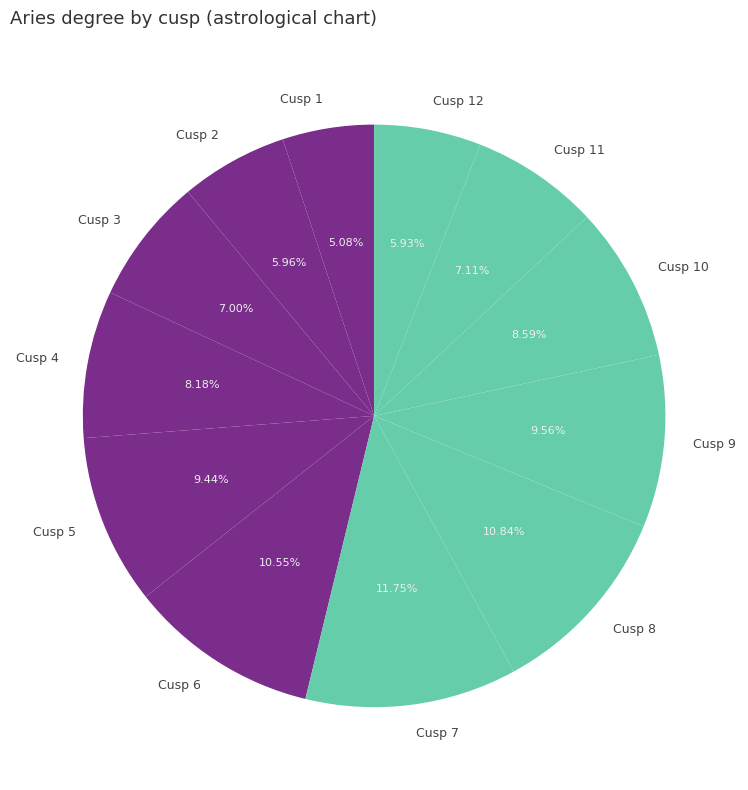

Does Cusp 6 account for over 50% of the chart?

No